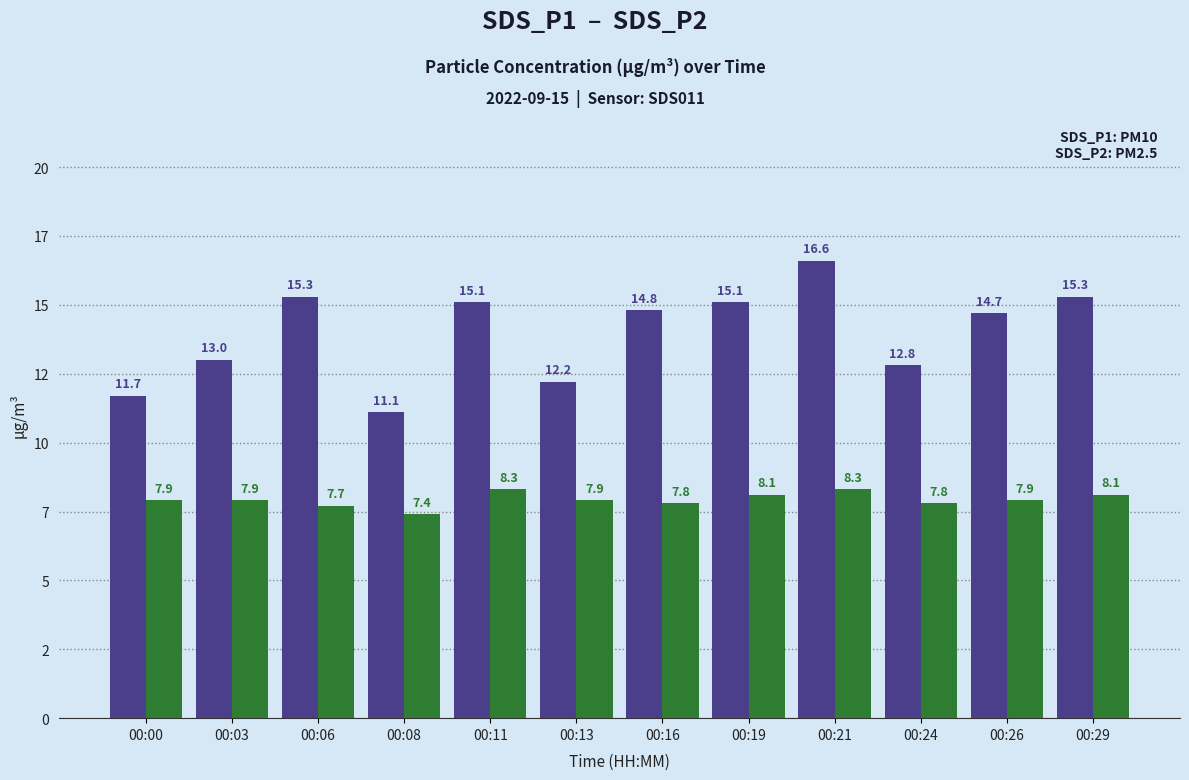

Are the bars grouped side by side (vs. stacked)?

Yes